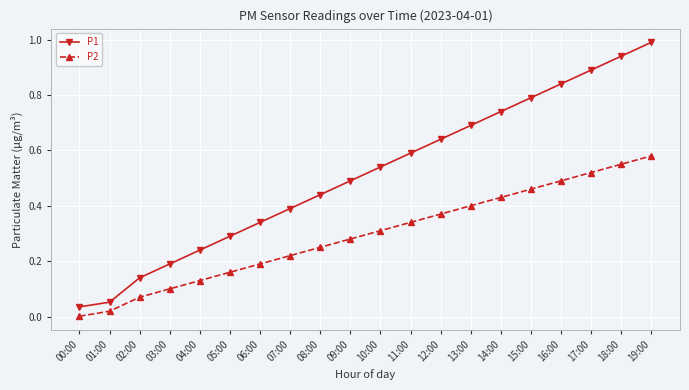

True or false: P1 and P2 intersect in this chart.

False